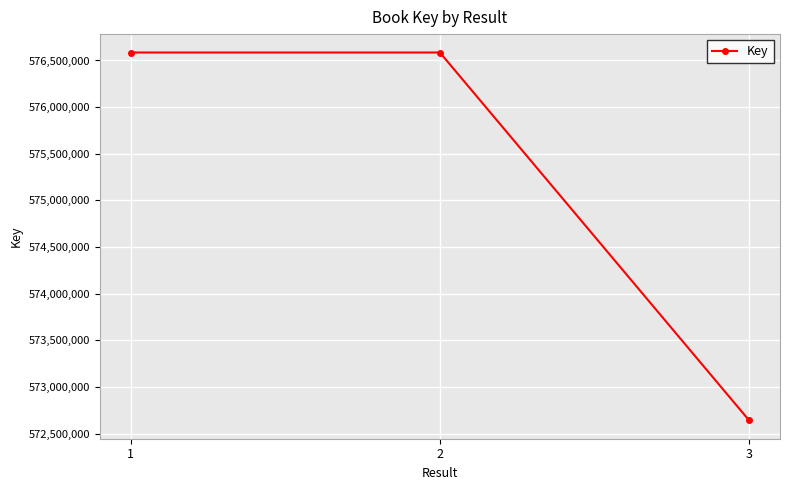

What is the maximum value shown in the chart?

576585621